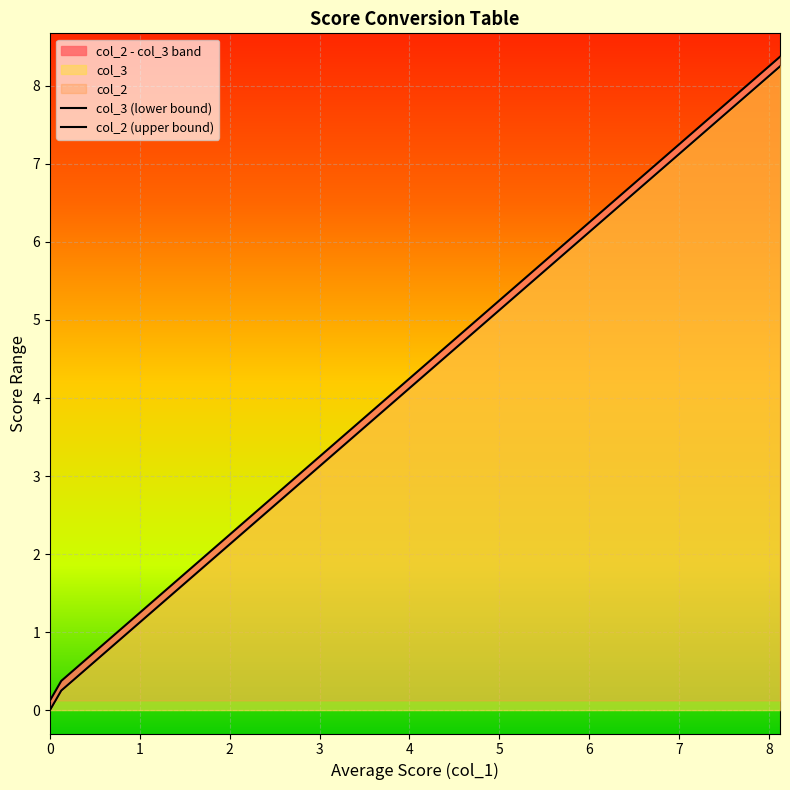

What is the spread (max minus min) of values at 7.625?

0.1